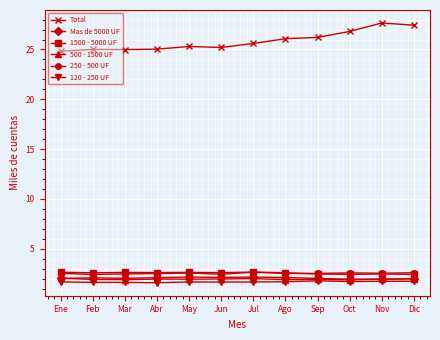

What is the sum of all Mas de 5000 UF values?

24.6